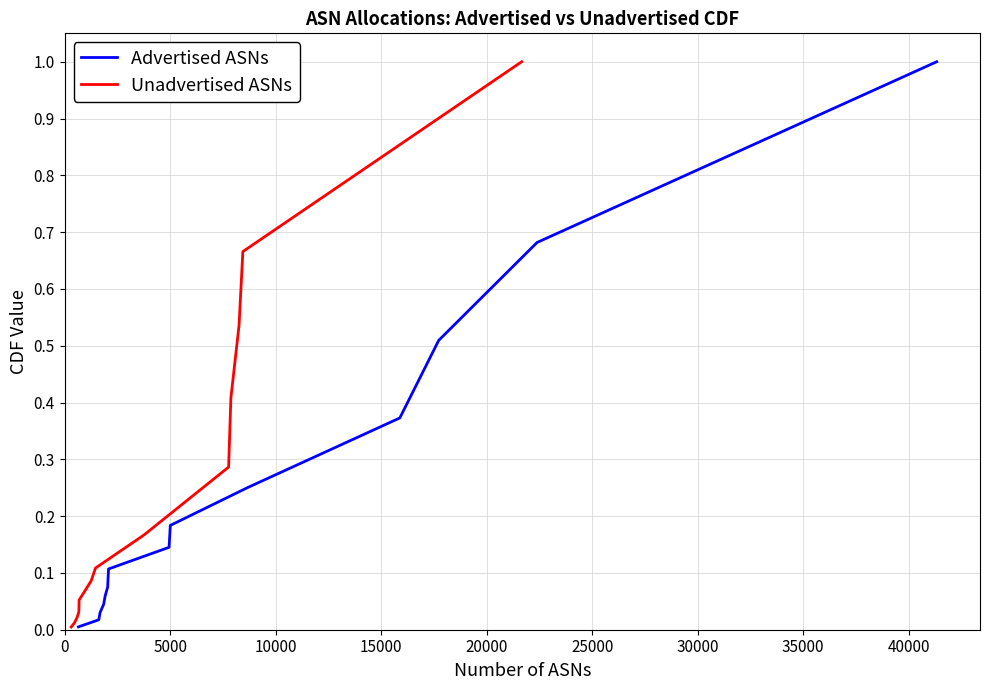

What are all the series names shown in the legend?

Advertised ASNs, Unadvertised ASNs